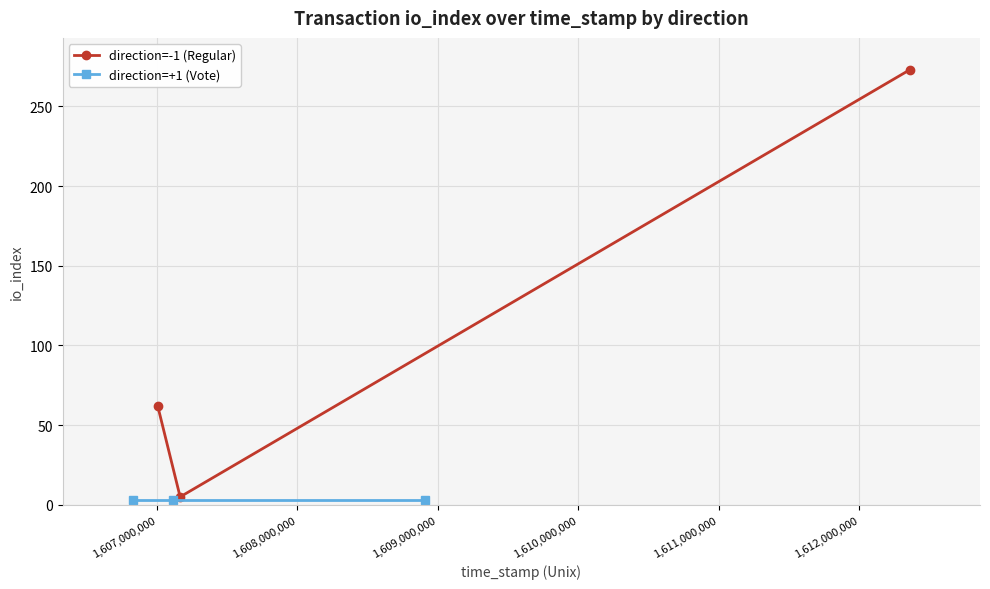

Which series has the largest range (max minus min)?

direction=-1 (Regular)